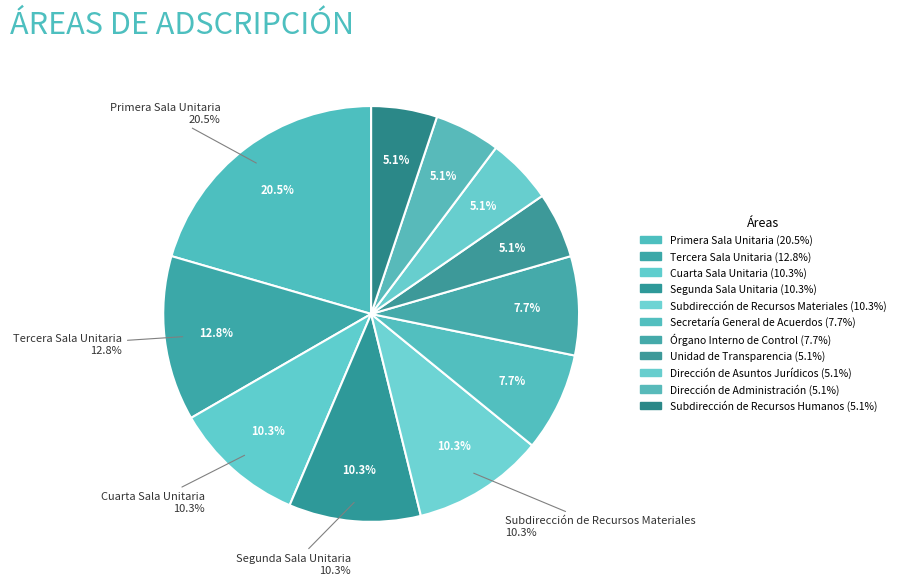

Rank the categories by value from lowest to highest.

Unidad de Transparencia, Dirección de Asuntos Jurídicos, Dirección de Administración, Subdirección de Recursos Humanos, Secretaría General de Acuerdos, Órgano Interno de Control, Cuarta Sala Unitaria, Segunda Sala Unitaria, Subdirección de Recursos Materiales, Tercera Sala Unitaria, Primera Sala Unitaria